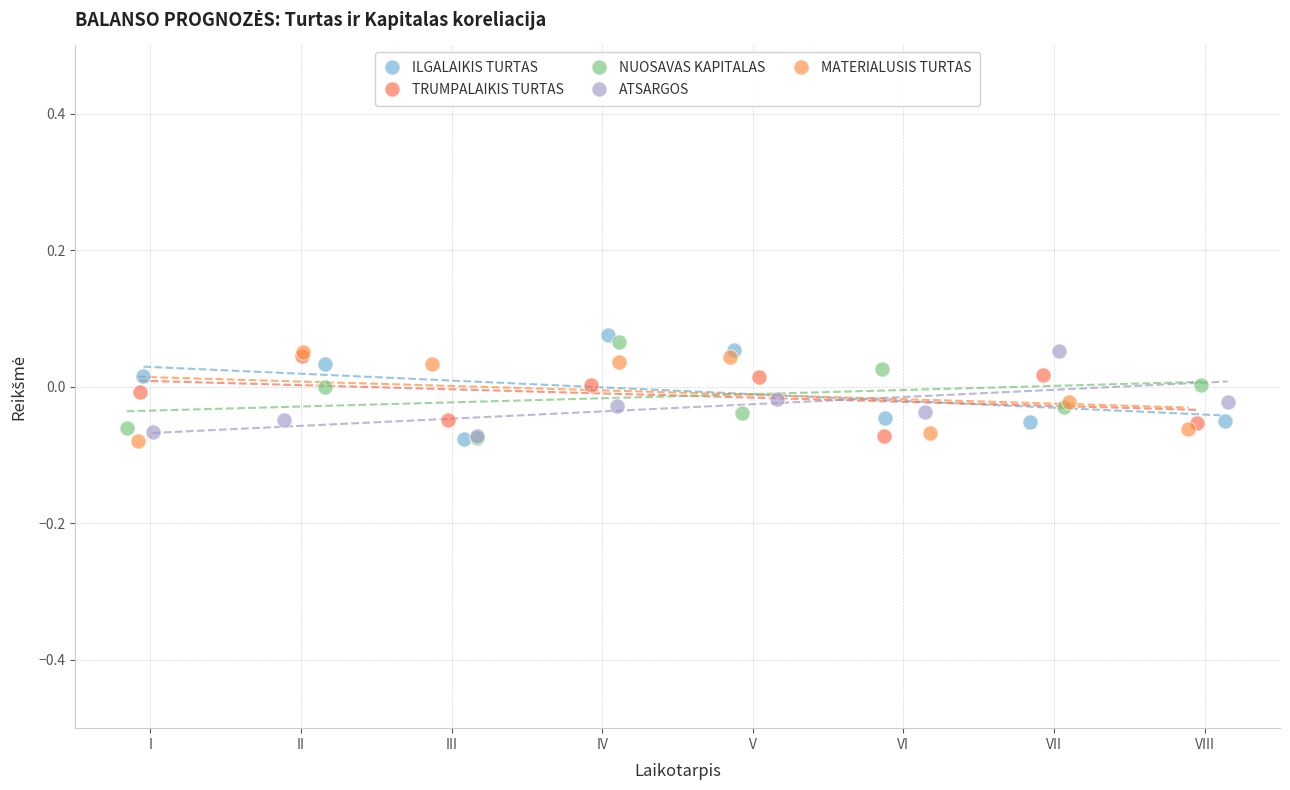

Which series has the largest Y range (max minus min)?

ILGALAIKIS TURTAS